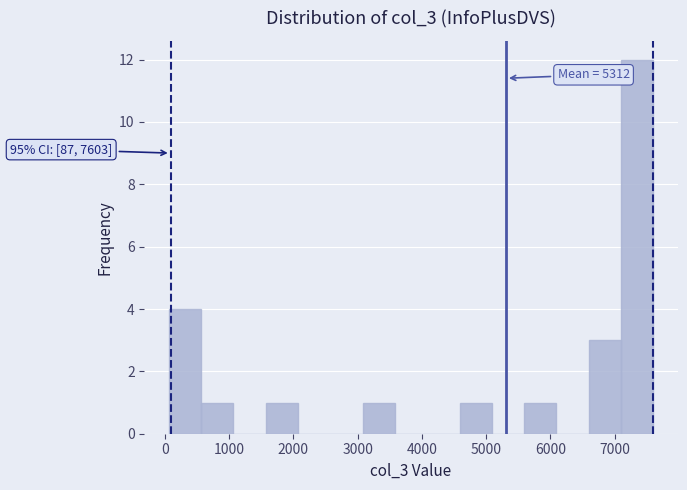

Over which range of the x-axis is the bar tallest?

7100 to 7600